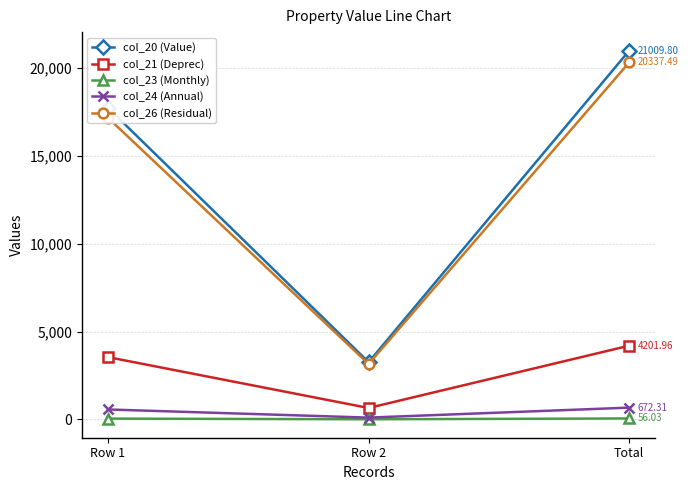

What is the sum of the col_20 (Value) values at Total and Row 1?

38757.8